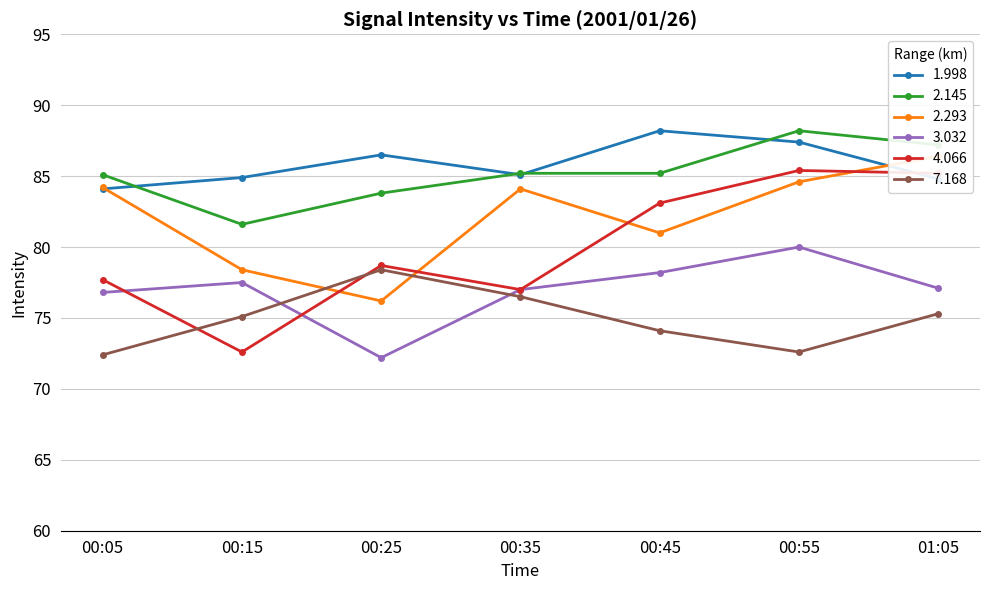

Read the 4.066 value at 00:05.

77.7